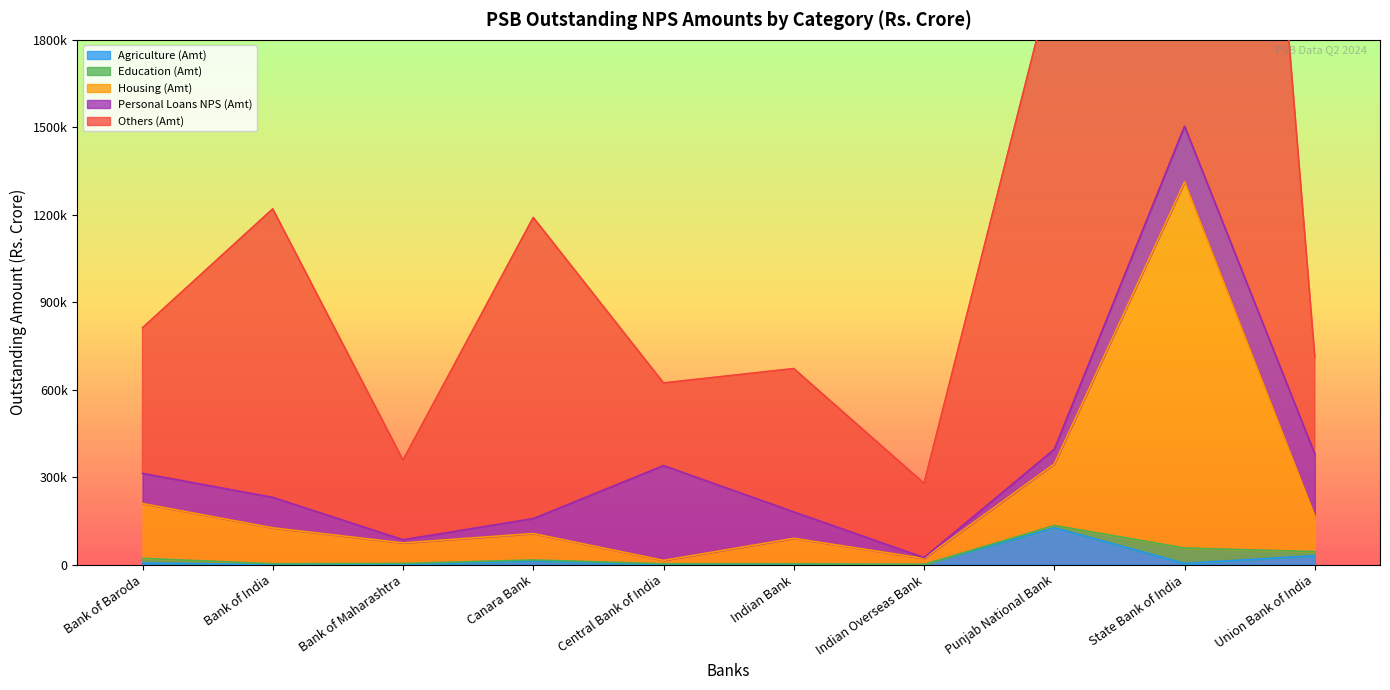

True or false: Others (Amt) and Agriculture (Amt) intersect in this chart.

False